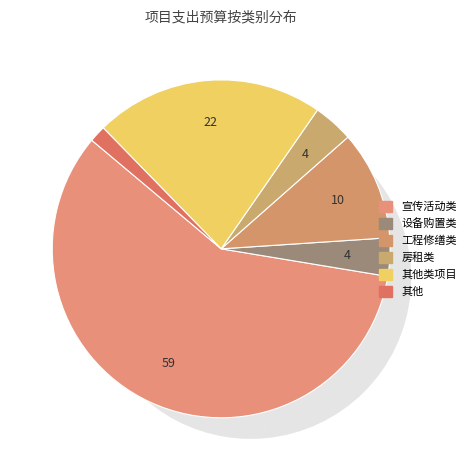

The 宣传活动类 slice represents 59% of the pie. True or false?

True